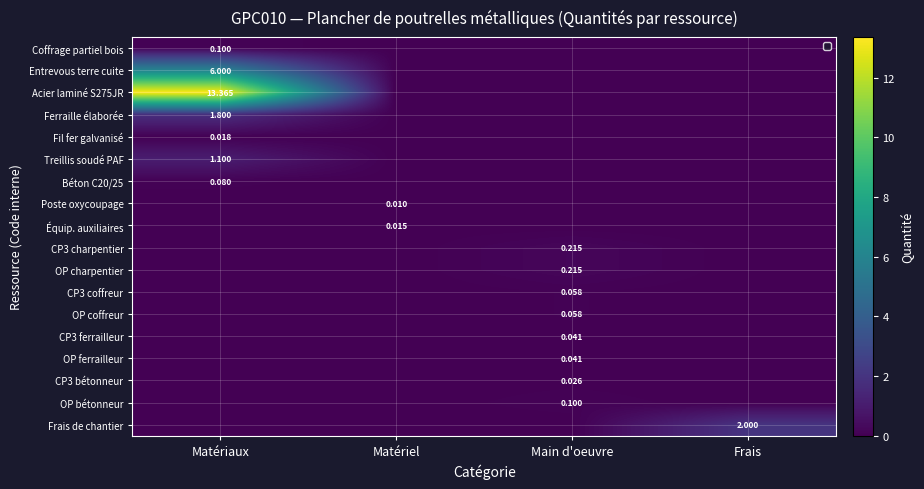

Rank the categories by Poste oxycoupage value from lowest to highest.

Matériaux, Main d'oeuvre, Frais, Matériel